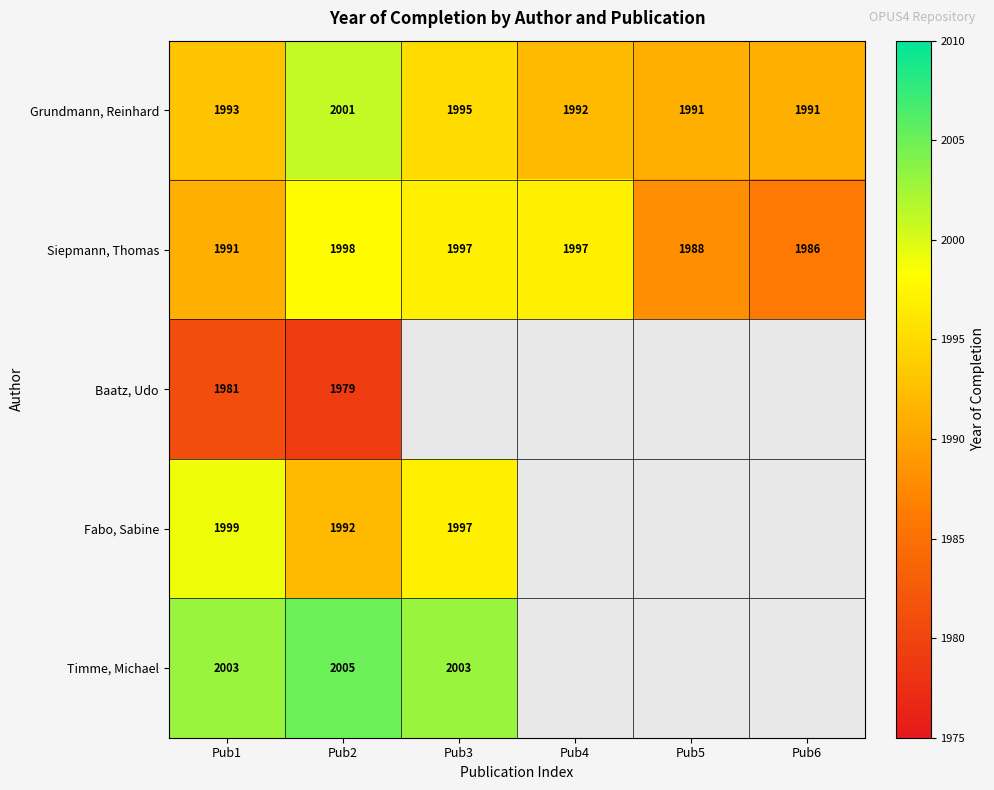

What value does the Siepmann, Thomas series have at Pub6?

1986